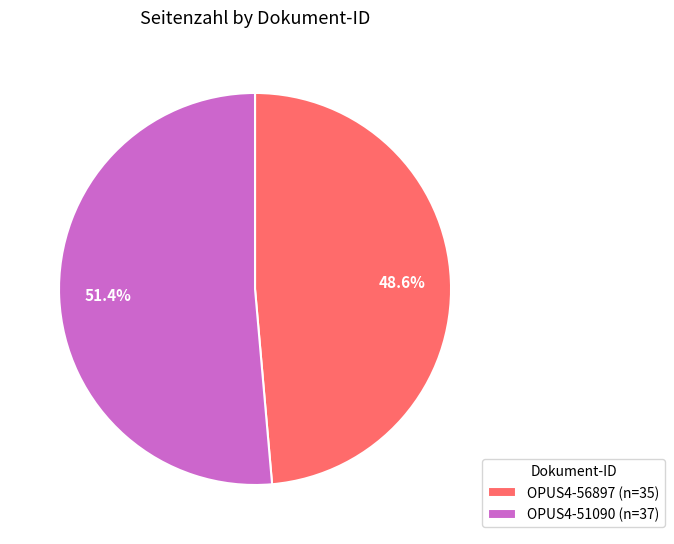

What is the largest slice in the pie chart?

OPUS4-51090